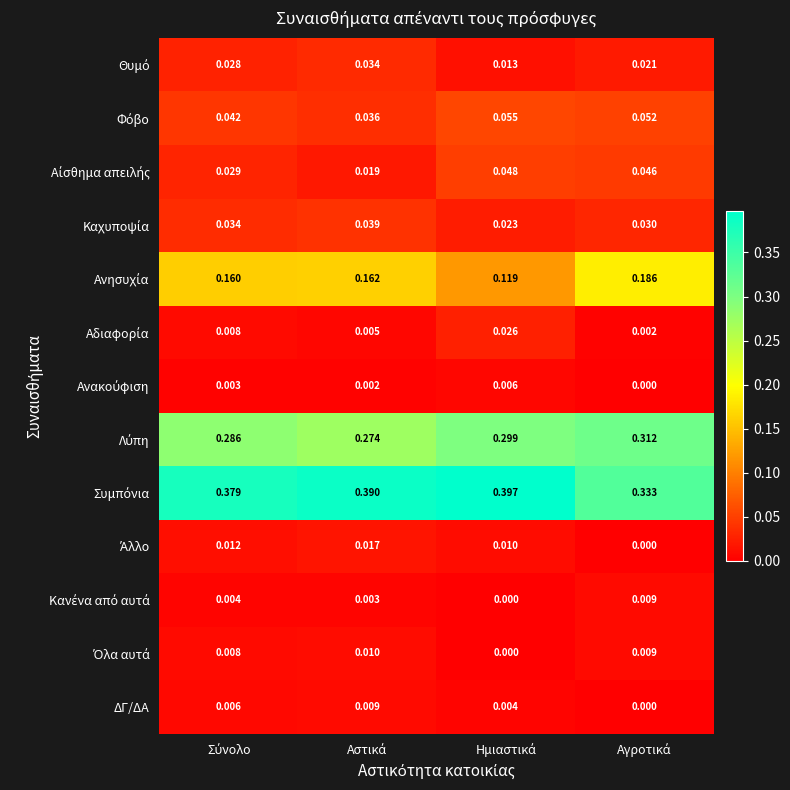

List the series in order of their peak value, highest first.

Συμπόνια, Λύπη, Ανησυχία, Φόβο, Αίσθημα απειλής, Καχυποψία, Θυμό, Αδιαφορία, Άλλο, Όλα αυτά, ΔΓ/ΔΑ, Κανένα από αυτά, Ανακούφιση